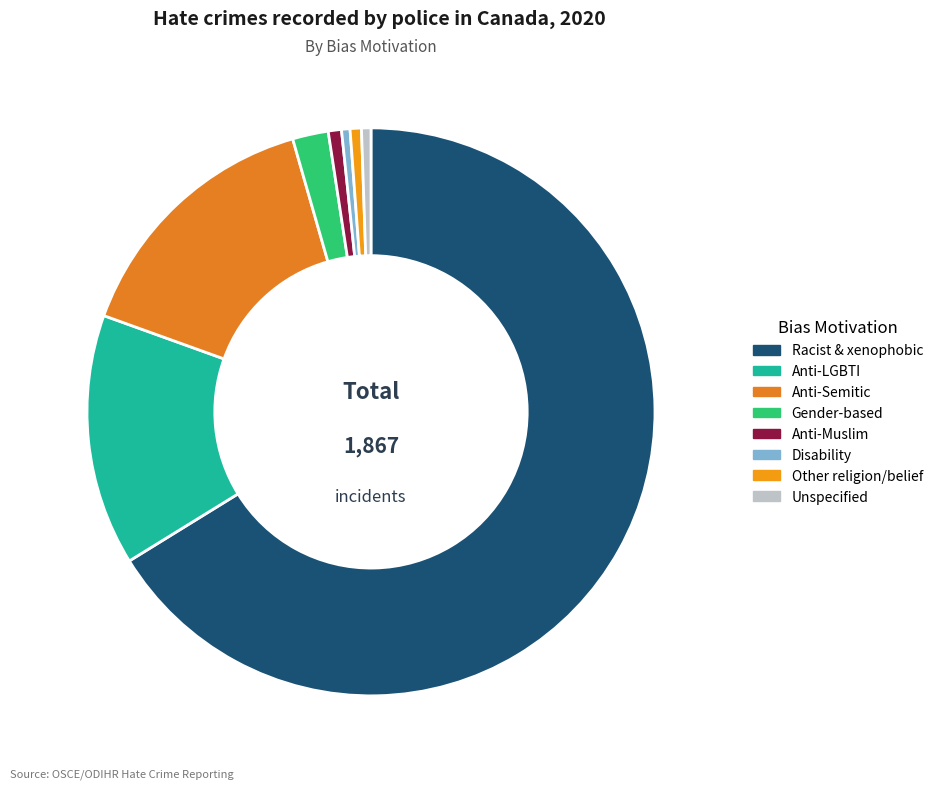

Count the number of slices in the pie.

8